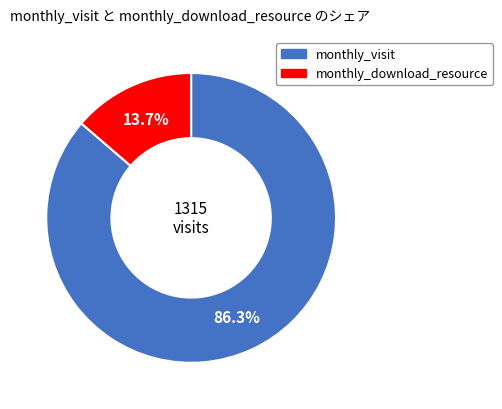

Rank the categories by value from lowest to highest.

monthly_download_resource, monthly_visit